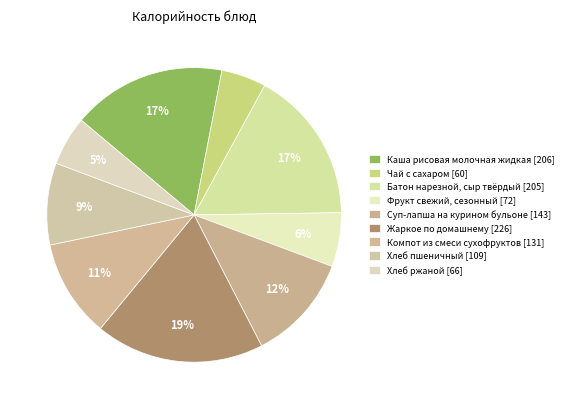

How many segments does this pie chart have?

9